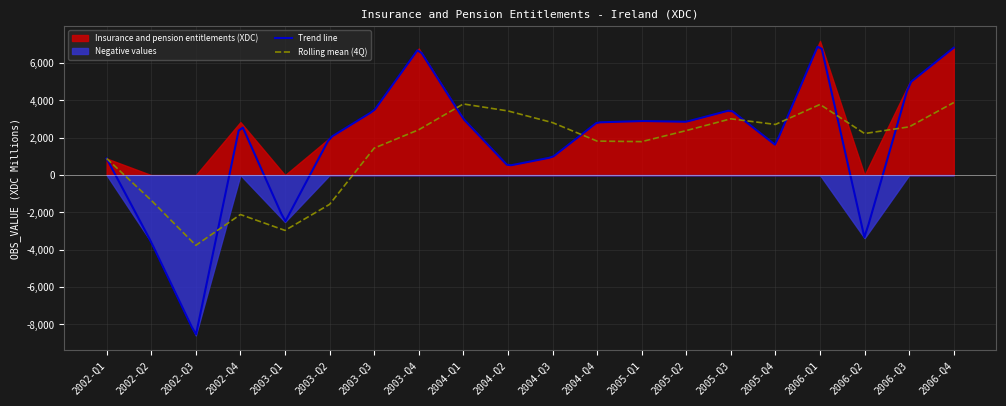

What is the maximum value for Trend line?

6878.0